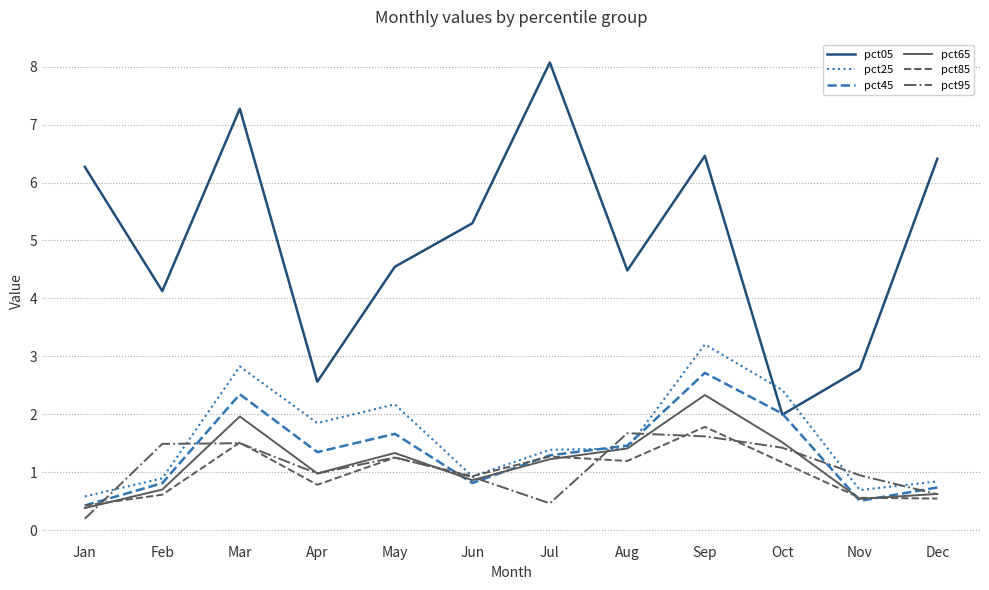

What are all the series names shown in the legend?

pct05, pct25, pct45, pct65, pct85, pct95